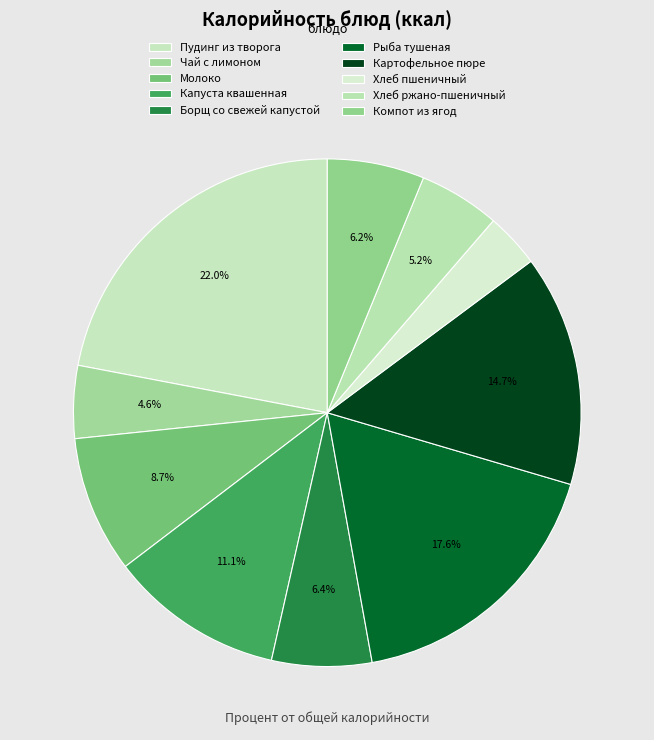

How many slices are in this pie chart?

10